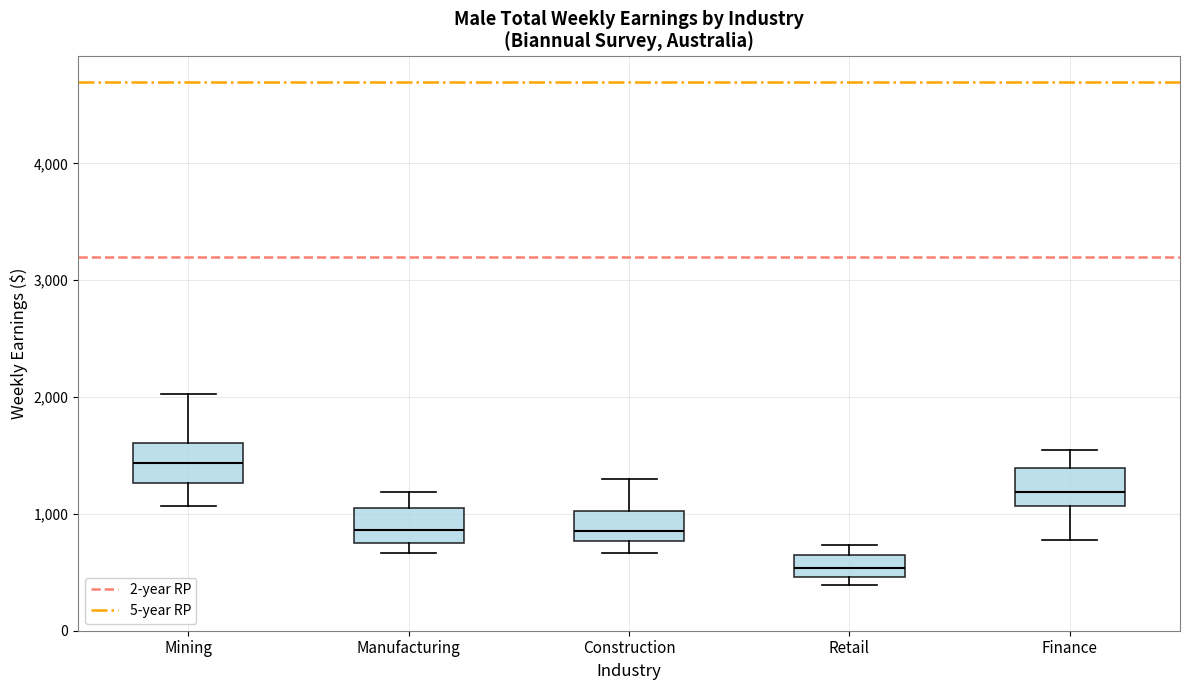

Where is the upper edge of the box for Mining on the y-axis? The values are not printed on the chart, so give them approximately, as read against the axis.

1600